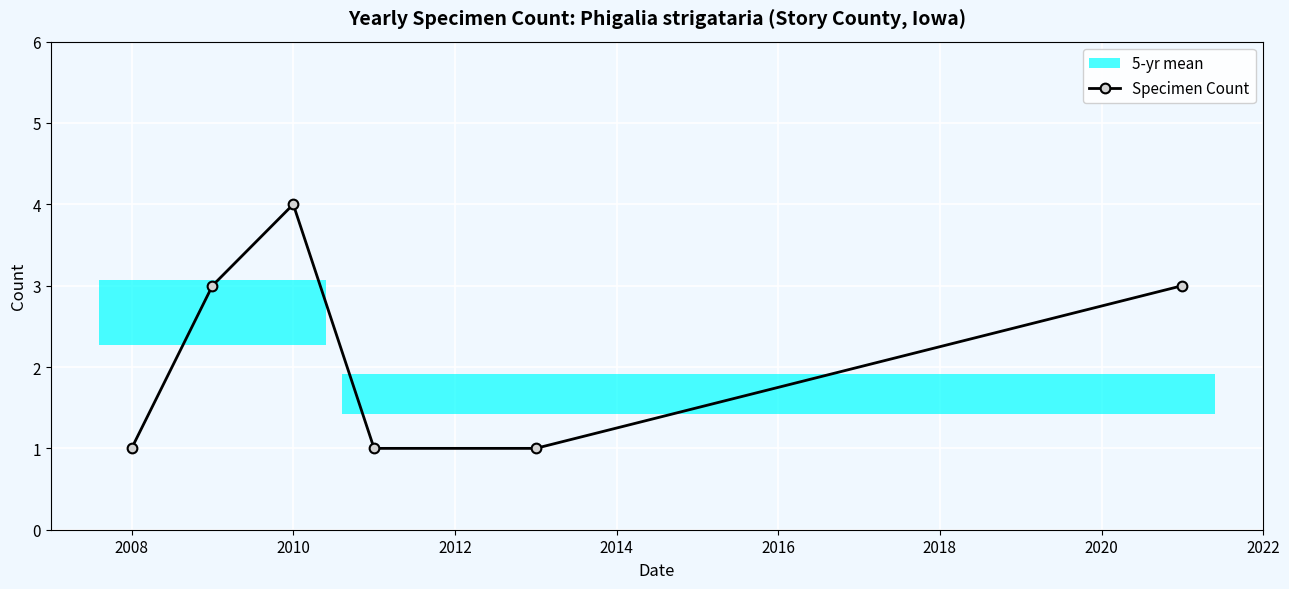

What is the value of the 1st point from the left?

1